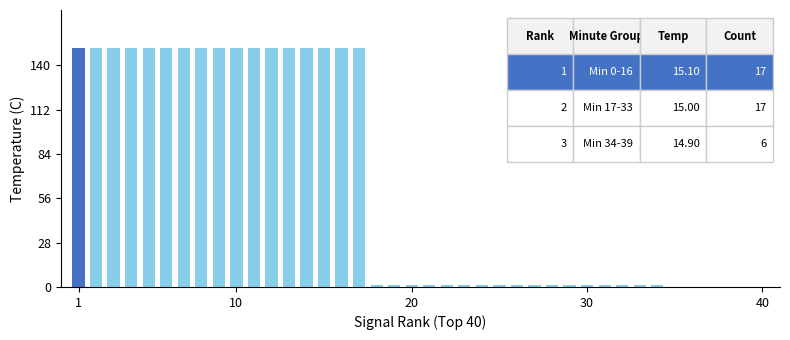

Are the bars horizontal?

No